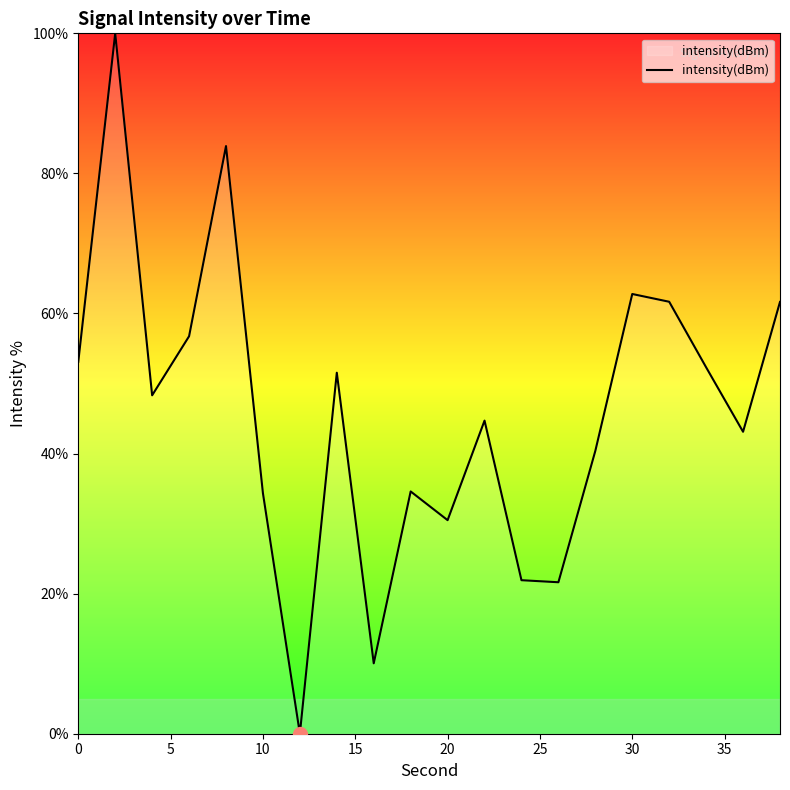

What is the maximum value shown in the chart?

100.0